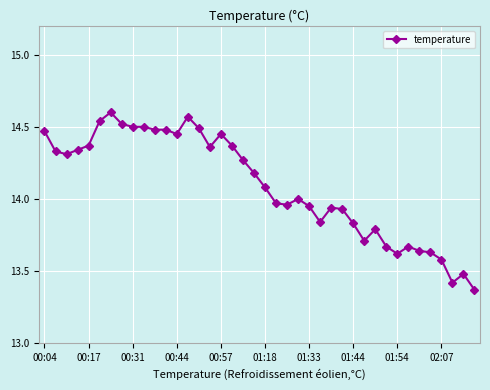

How many lines are shown in the chart?

1